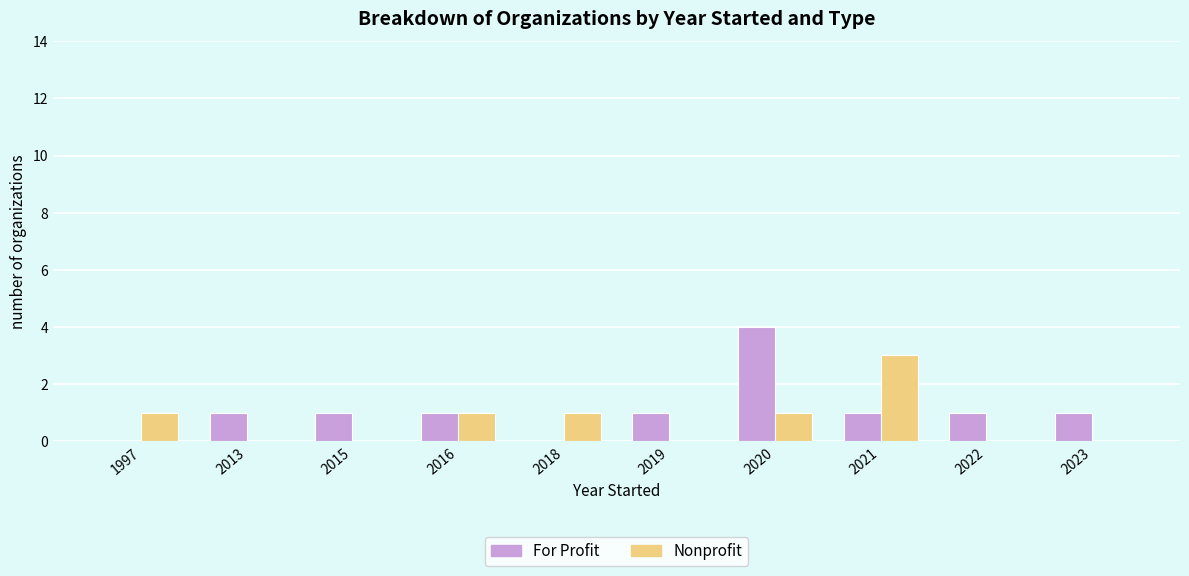

What is the difference between the Nonprofit values at 2018 and 2015?

1